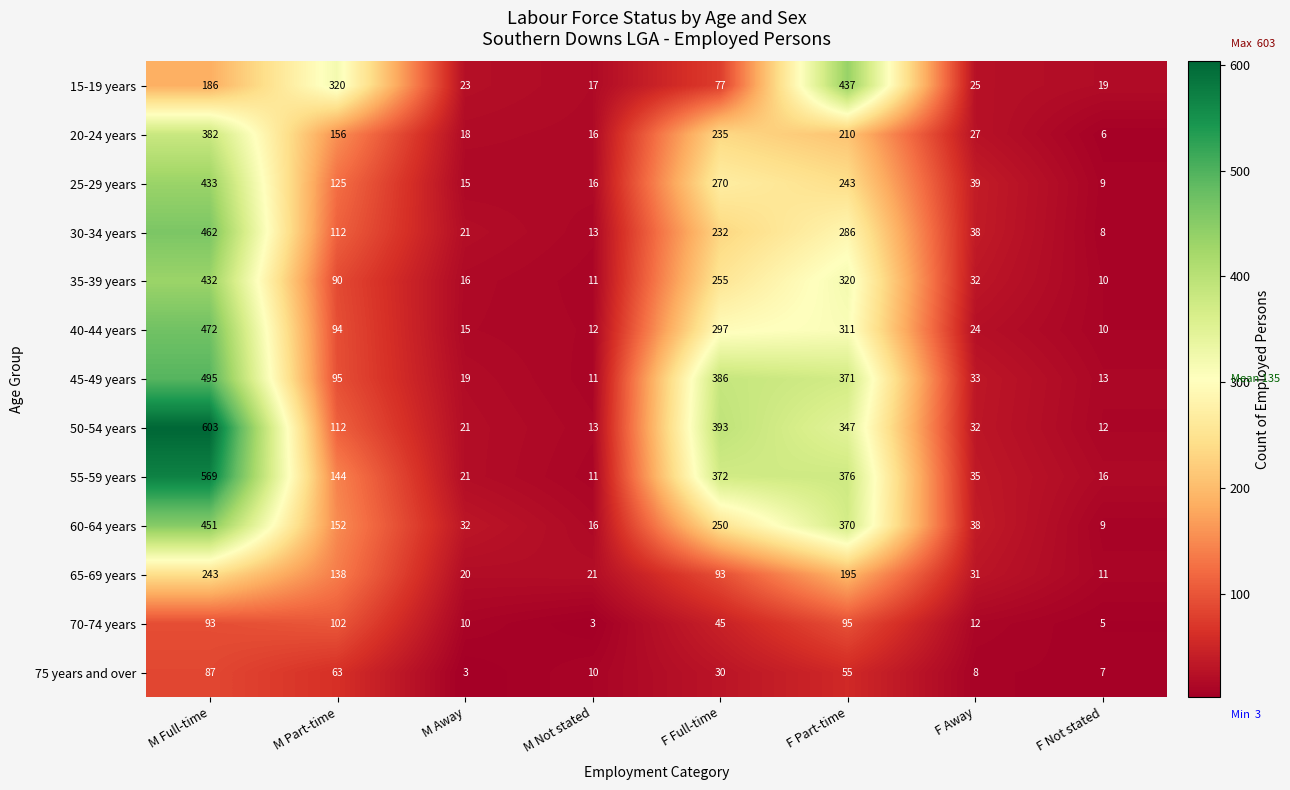

What is the average value of the 50-54 years series?

192